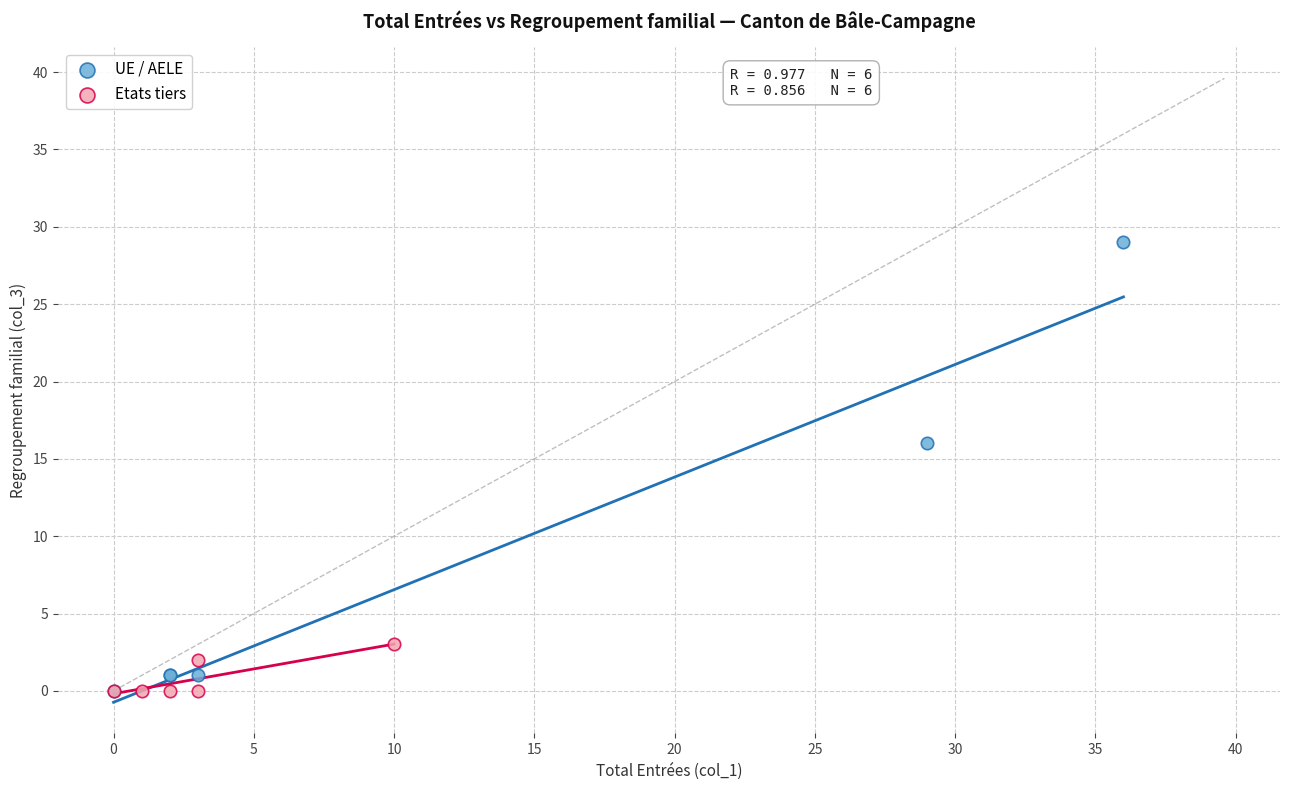

Which series has the largest Y range (max minus min)?

UE / AELE